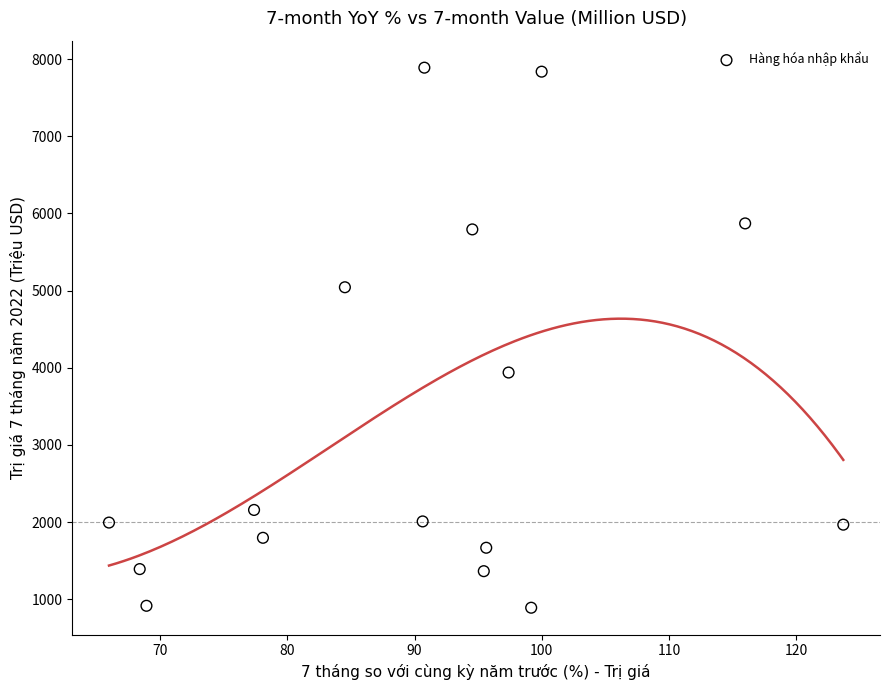

What is the range of Y values (max minus min)?

6996.4